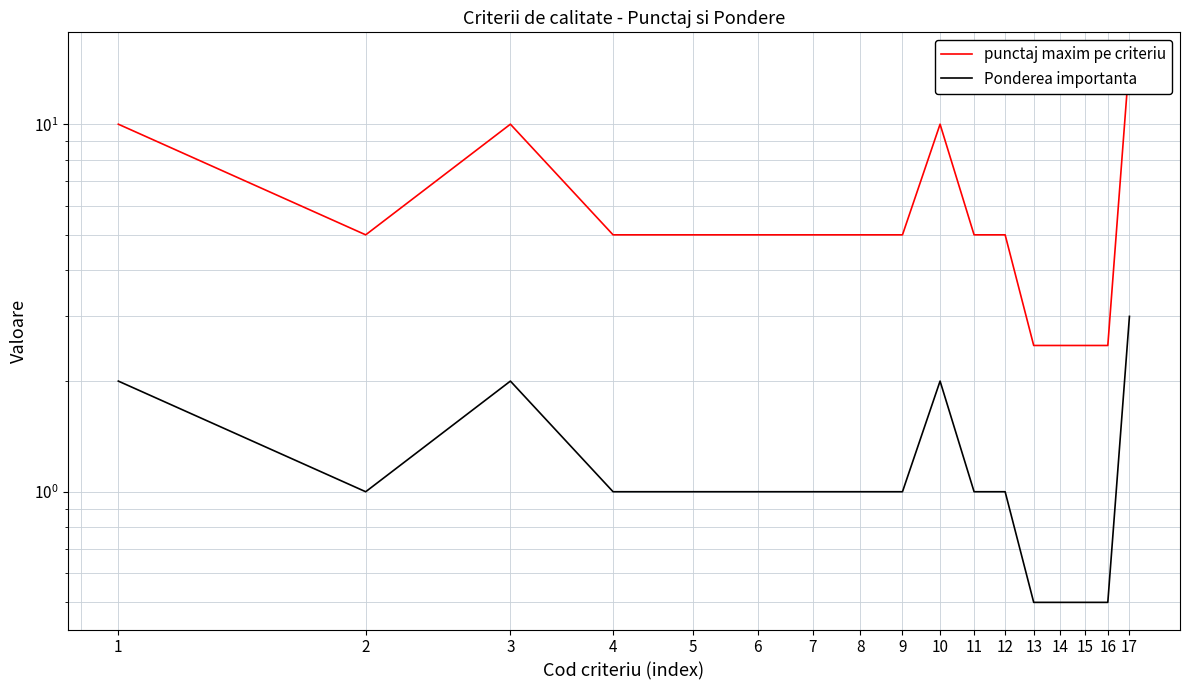

Between 1 and 4, which is larger?

1